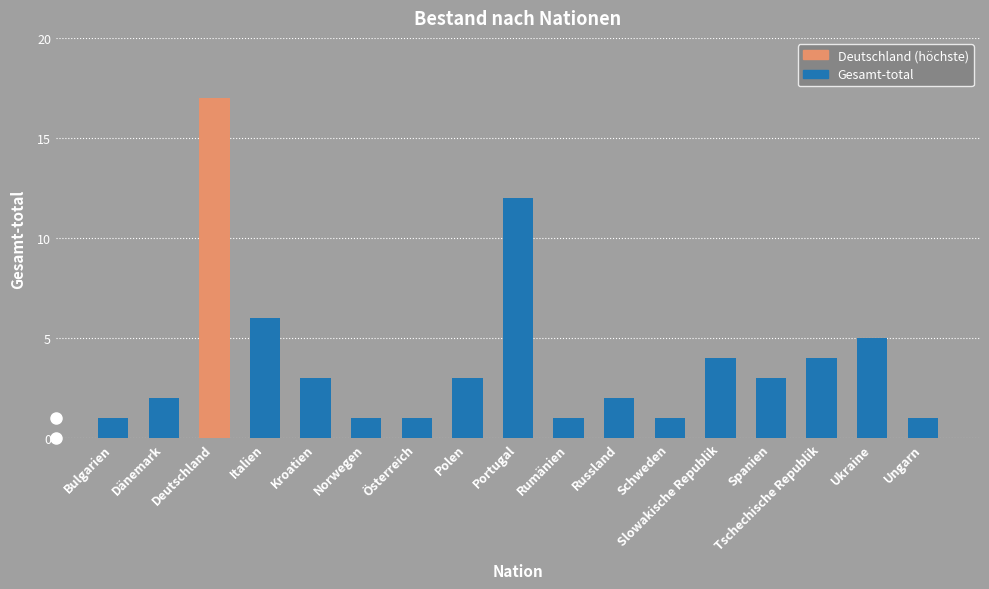

What is the sum of all values?

67